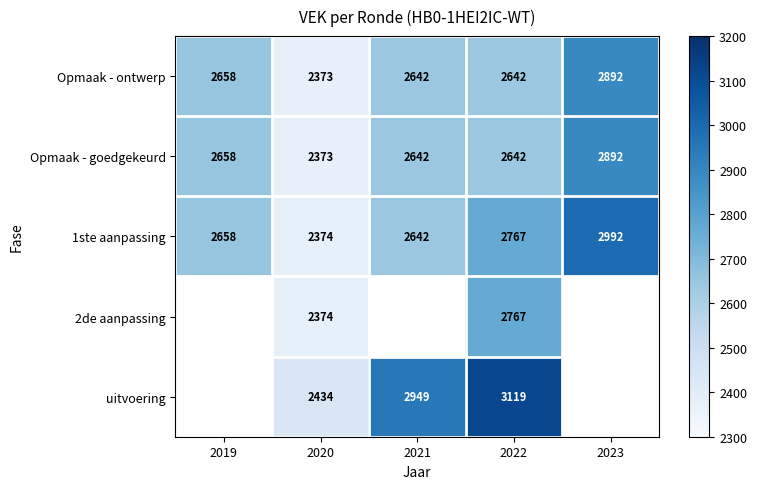

Is the value of uitvoering at 2021 greater than the value of Opmaak - ontwerp at 2020?

Yes